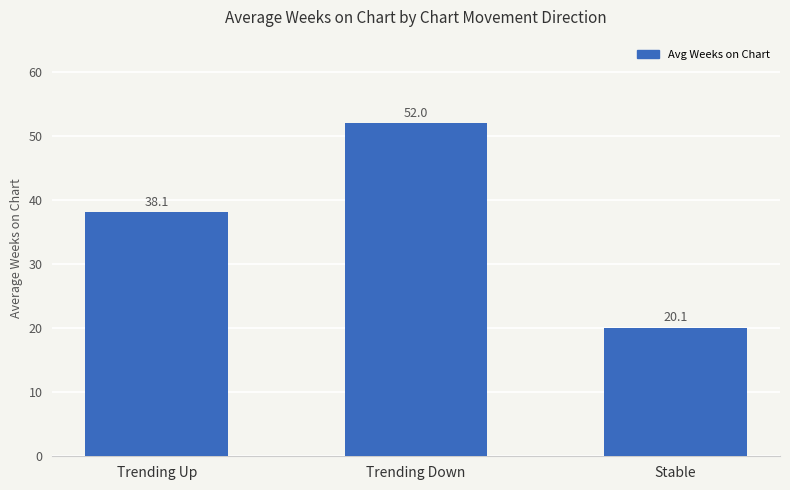

What is the label of the 2nd bar from the right?

Trending Down